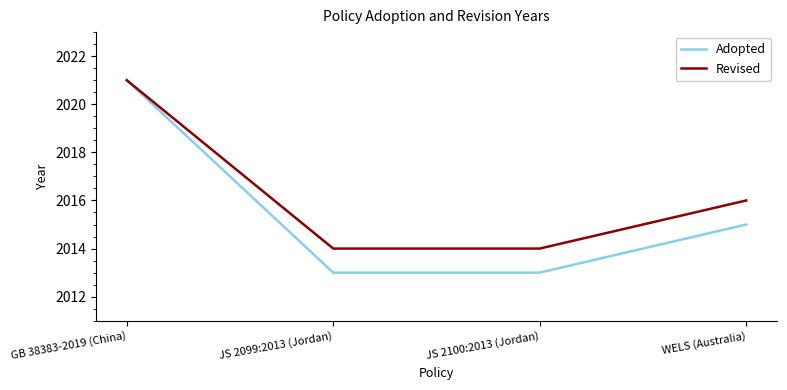

Where is Adopted nearest to the value 2017?

WELS (Australia)